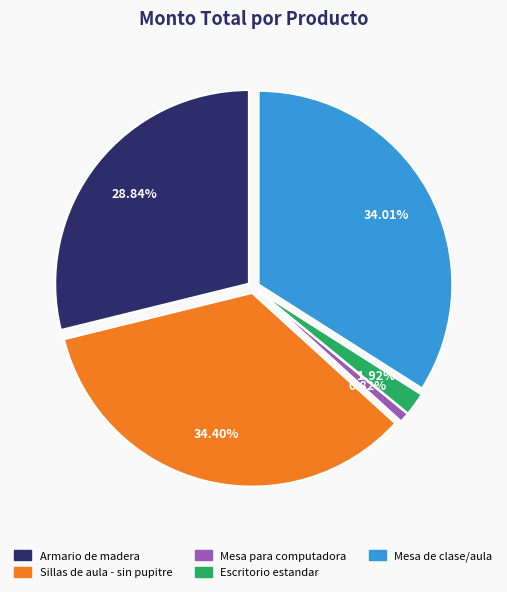

To the nearest percent, what is the difference between the Mesa para computadora and Escritorio estandar slice percentages?

1%